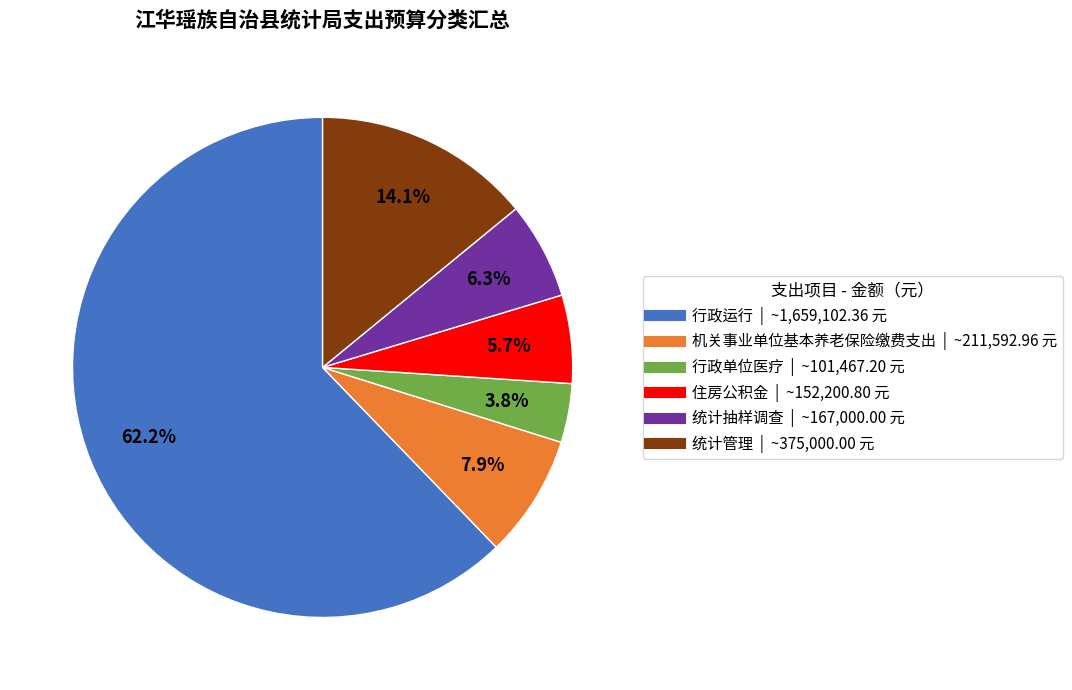

What is the majority slice?

行政运行